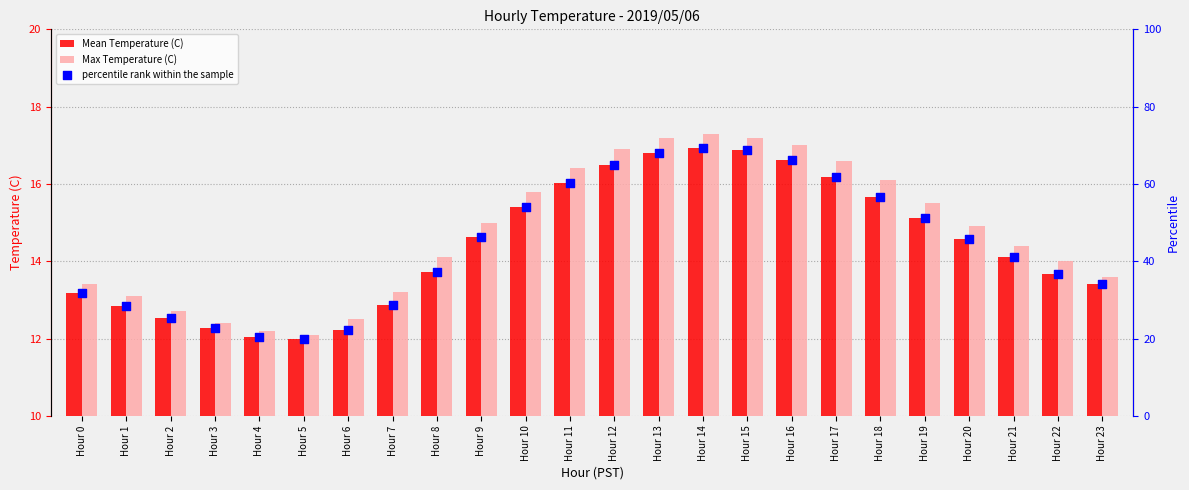

What are all the series names shown in the legend?

Mean Temperature (C), Max Temperature (C), percentile rank within the sample